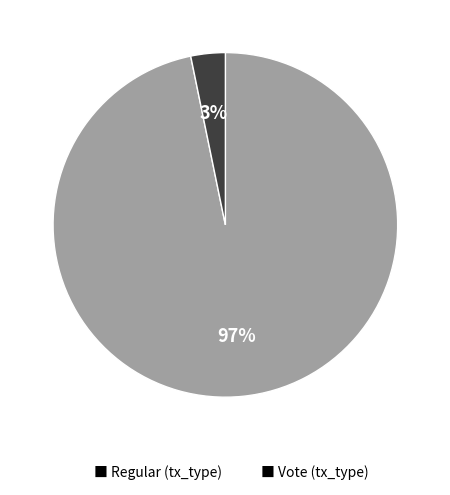

To the nearest percent, what is the combined percentage of ■ Regular (tx_type) and ■ Vote (tx_type)?

100%